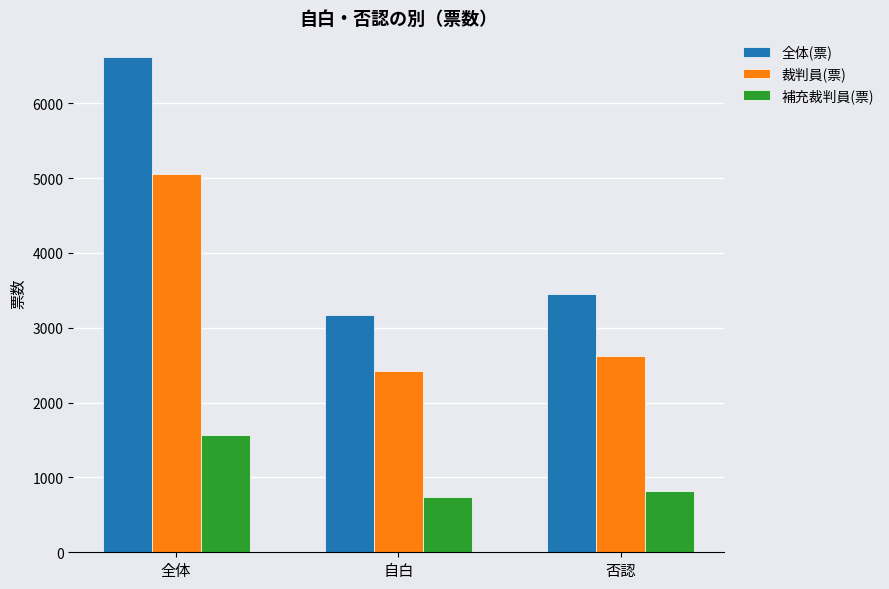

What is the value of the 裁判員(票) bar at the 2nd from the left?

2427